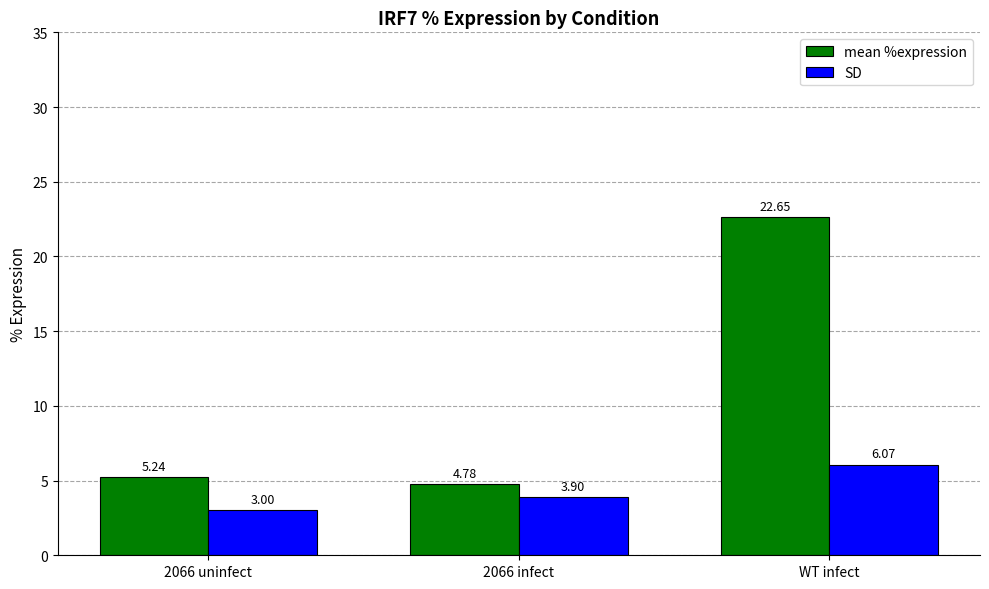

True or false: mean %expression has a value of 22.6 at WT infect.

True